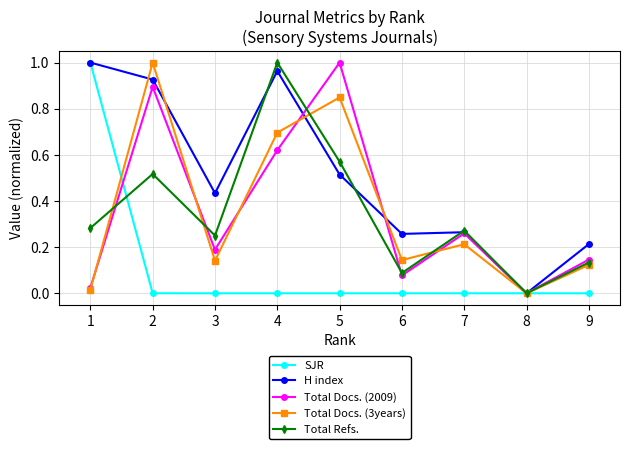

In Total Refs., how many points are higher than both neighbors (excluding endpoints)?

3